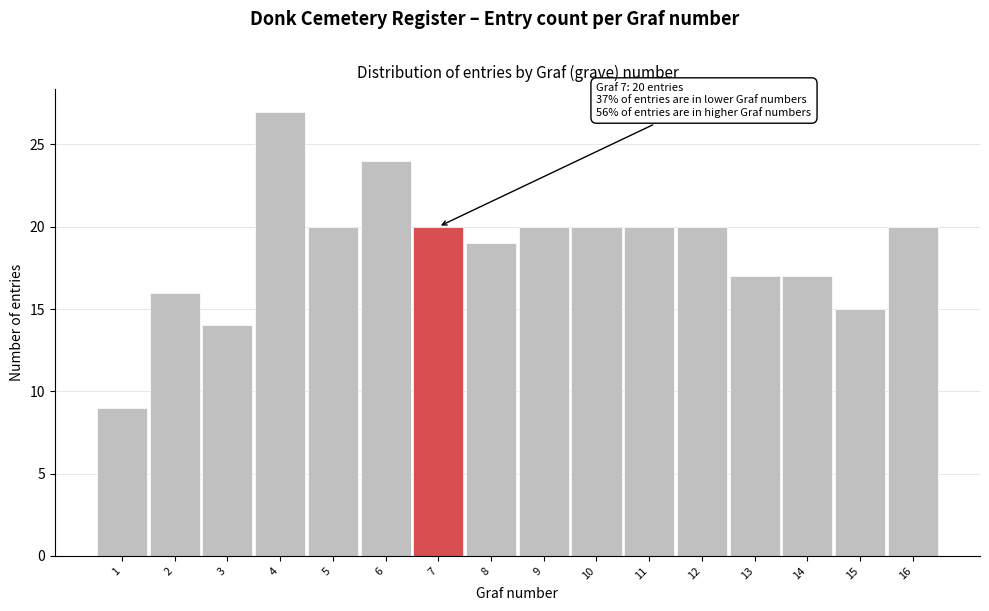

Which range on the x-axis has the tallest bar?

3.5 to 4.5